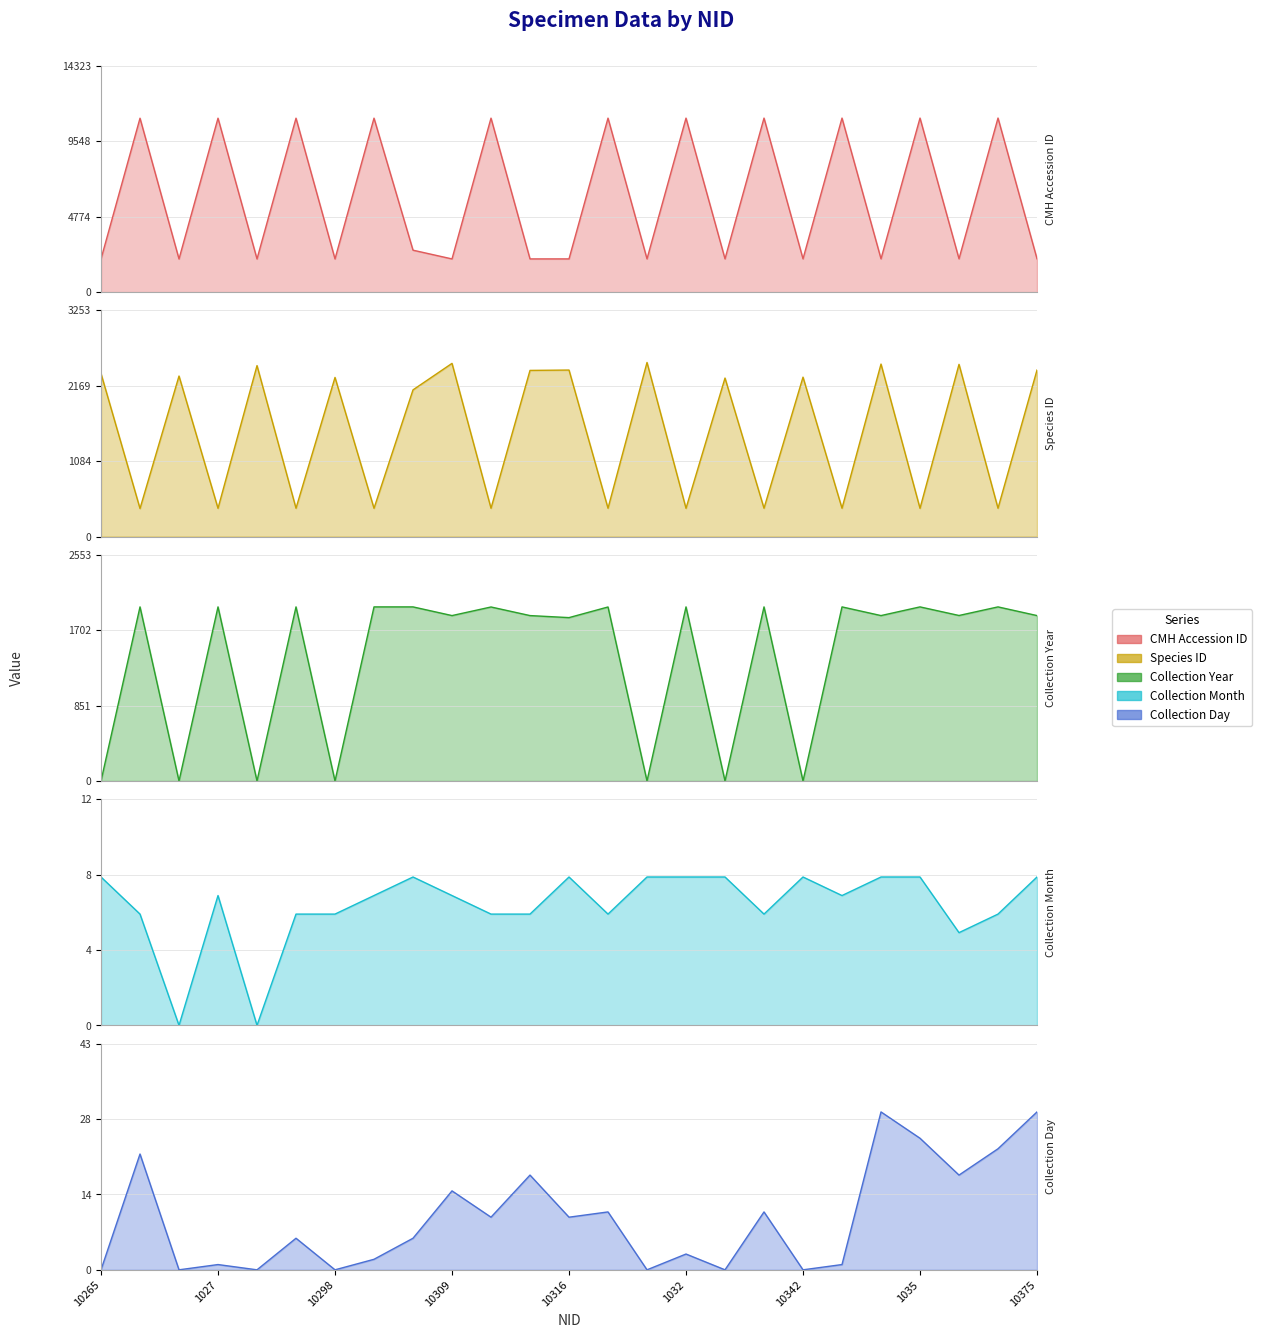

Reading right to left, transcribe all the data shown in this chart.

CMH Accession ID: 10375=2110	1036=11018	10364=2109	1035=11017	10353=2108	1034=11016	10342=2107	1033=11015	10331=2106	1032=11014	10320=2105	1031=11013	10316=2104	10313=2103	1030=11012	10309=2102	102=2655	1029=11011	10298=2101	1028=11010	10287=2100	1027=11009	10275=2099	1026=11008	10265=2098
Species ID: 10375=2394	1036=407	10364=2476	1035=406	10353=2480	1034=407	10342=2292	1033=407	10331=2279	1032=406	10320=2503	1031=407	10316=2394	10313=2389	1030=407	10309=2490	102=2109	1029=406	10298=2288	1028=407	10287=2458	1027=406	10275=2308	1026=403	10265=2344
Collection Year: 10375=1866	1036=1964	10364=1867	1035=1964	10353=1866	1034=1964	10342=0	1033=1964	10331=0	1032=1964	10320=0	1031=1963	10316=1843	10313=1866	1030=1963	10309=1866	102=1964	1029=1964	10298=0	1028=1964	10287=0	1027=1964	10275=0	1026=1964	10265=0
Collection Month: 10375=8	1036=6	10364=5	1035=8	10353=8	1034=7	10342=8	1033=6	10331=8	1032=8	10320=8	1031=6	10316=8	10313=6	1030=6	10309=7	102=8	1029=7	10298=6	1028=6	10287=0	1027=7	10275=0	1026=6	10265=8
Collection Day: 10375=30	1036=23	10364=18	1035=25	10353=30	1034=1	10342=0	1033=11	10331=0	1032=3	10320=0	1031=11	10316=10	10313=18	1030=10	10309=15	102=6	1029=2	10298=0	1028=6	10287=0	1027=1	10275=0	1026=22	10265=0